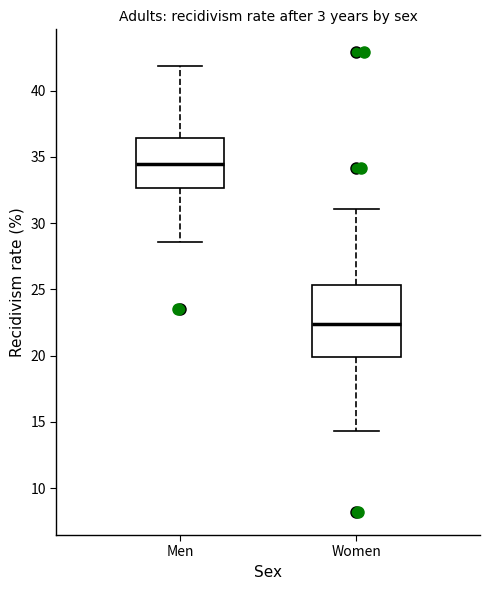

Reading left to right, read every box against the y-axis: the position of its median line, the range the box covers, and the ends of its whiskers. The values are not printed on the chart, so give them approximately, as read against the axis.

Men: median 34.5, box 32.5 to 36.5, whiskers 28.5 to 42.0
Women: median 22.5, box 20.0 to 25.5, whiskers 14.5 to 31.0